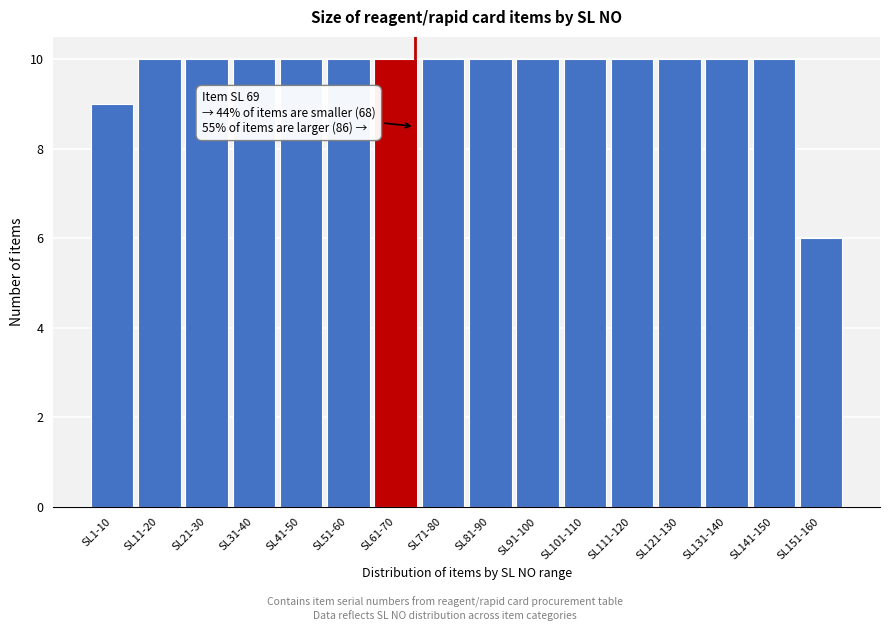

Reading left to right, list all the values displayed in this chart.

SL1-10=9	SL11-20=10	SL21-30=10	SL31-40=10	SL41-50=10	SL51-60=10	SL61-70=10	SL71-80=10	SL81-90=10	SL91-100=10	SL101-110=10	SL111-120=10	SL121-130=10	SL131-140=10	SL141-150=10	SL151-160=6